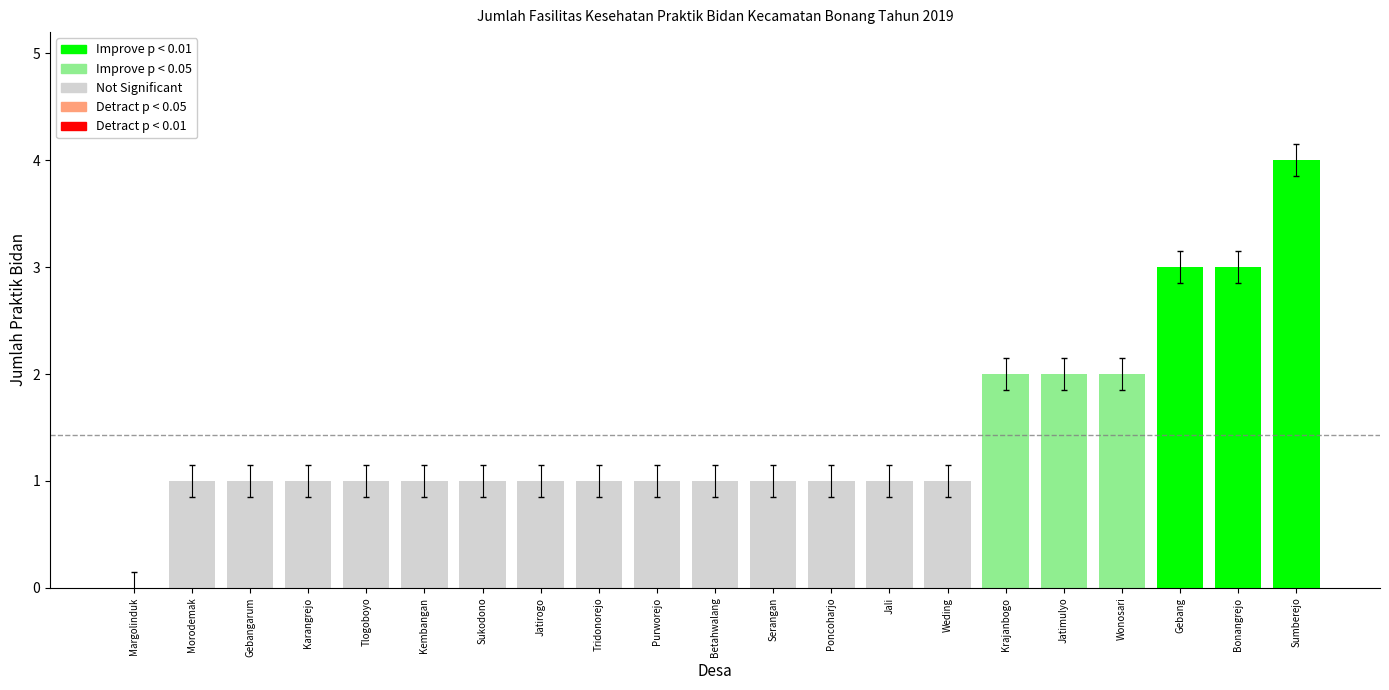

How many data points are above 1?

6